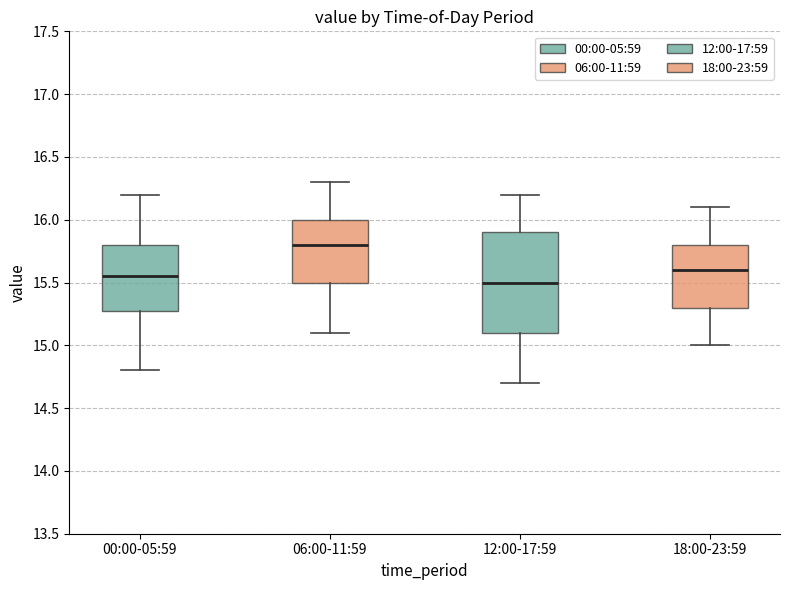

Where does the upper whisker of the box for 12:00-17:59 end on the y-axis? The values are not printed on the chart, so give them approximately, as read against the axis.

16.20